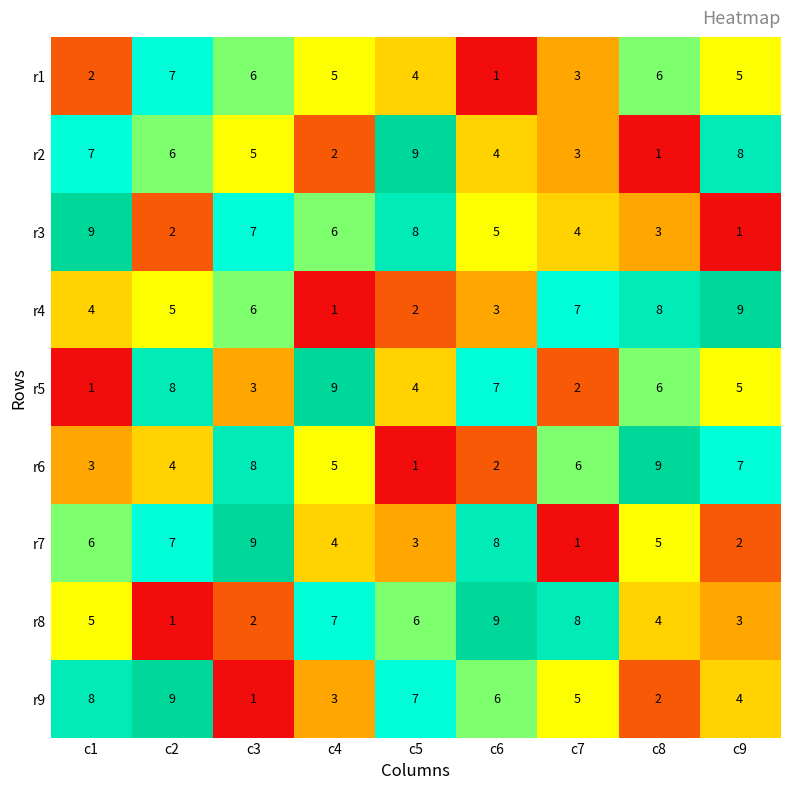

Between c3 and c9, which series saw the biggest shift?

r7